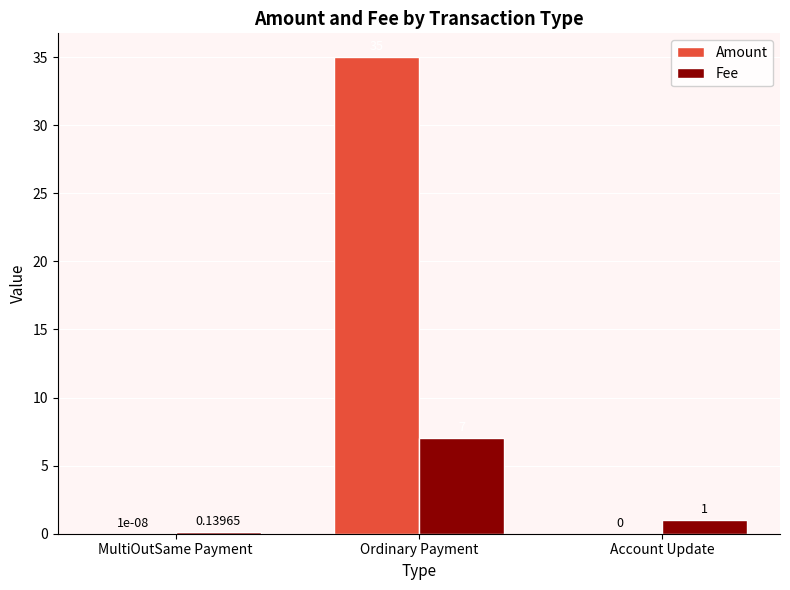

Which series changed the most between MultiOutSame Payment and Ordinary Payment?

Amount